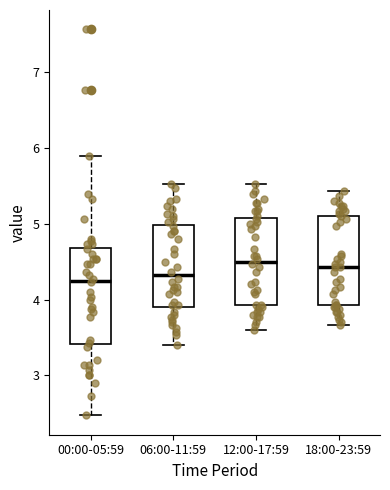

Reading left to right, read every box against the y-axis: the position of its median line, the range the box covers, and the ends of its whiskers. The values are not printed on the chart, so give them approximately, as read against the axis.

00:00-05:59: median 4.3, box 3.4 to 4.7, whiskers 2.5 to 5.9
06:00-11:59: median 4.3, box 3.9 to 5.0, whiskers 3.4 to 5.5
12:00-17:59: median 4.5, box 3.9 to 5.1, whiskers 3.6 to 5.5
18:00-23:59: median 4.4, box 3.9 to 5.1, whiskers 3.7 to 5.4